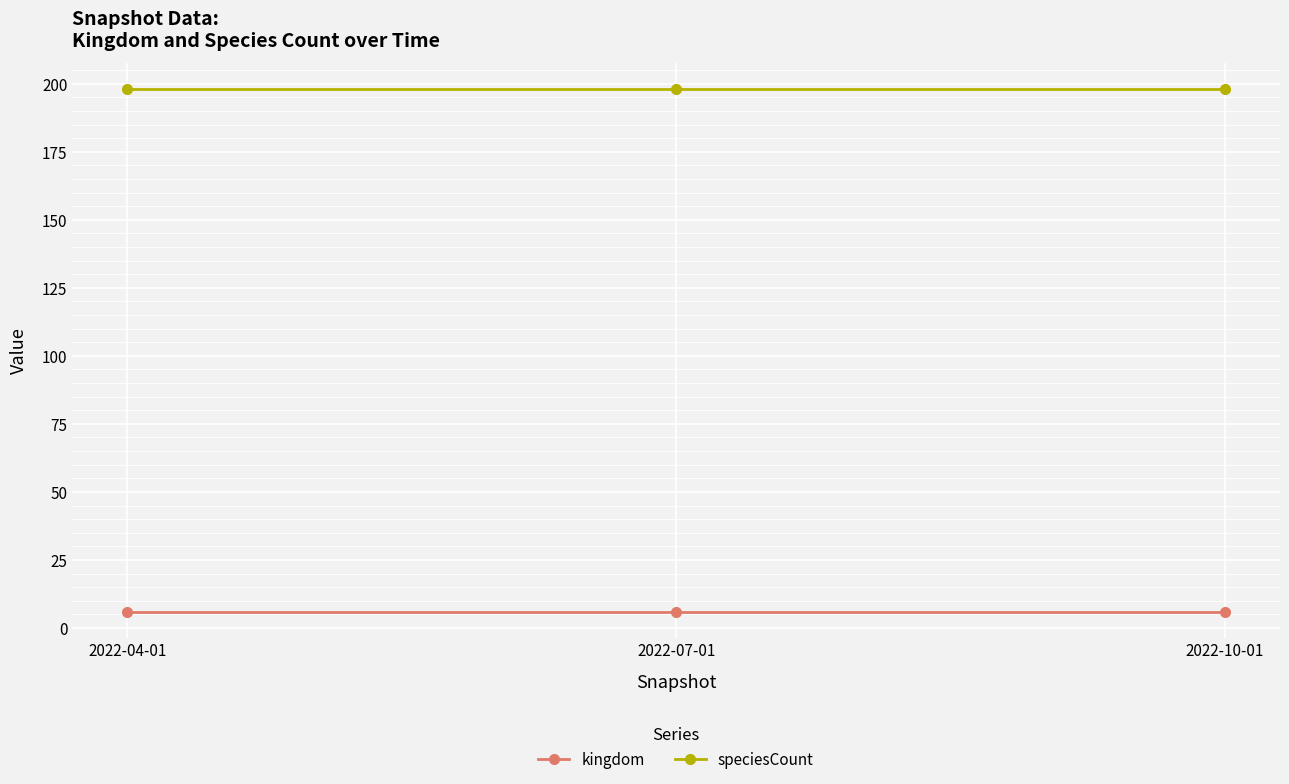

How many distinct data groups are displayed?

2